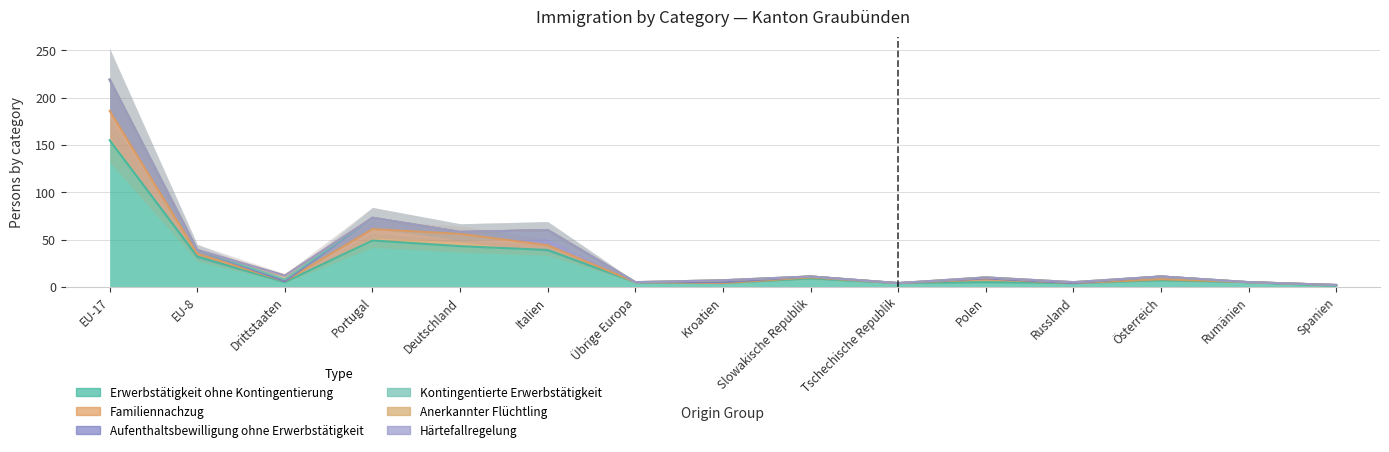

How many distinct data groups are displayed?

6